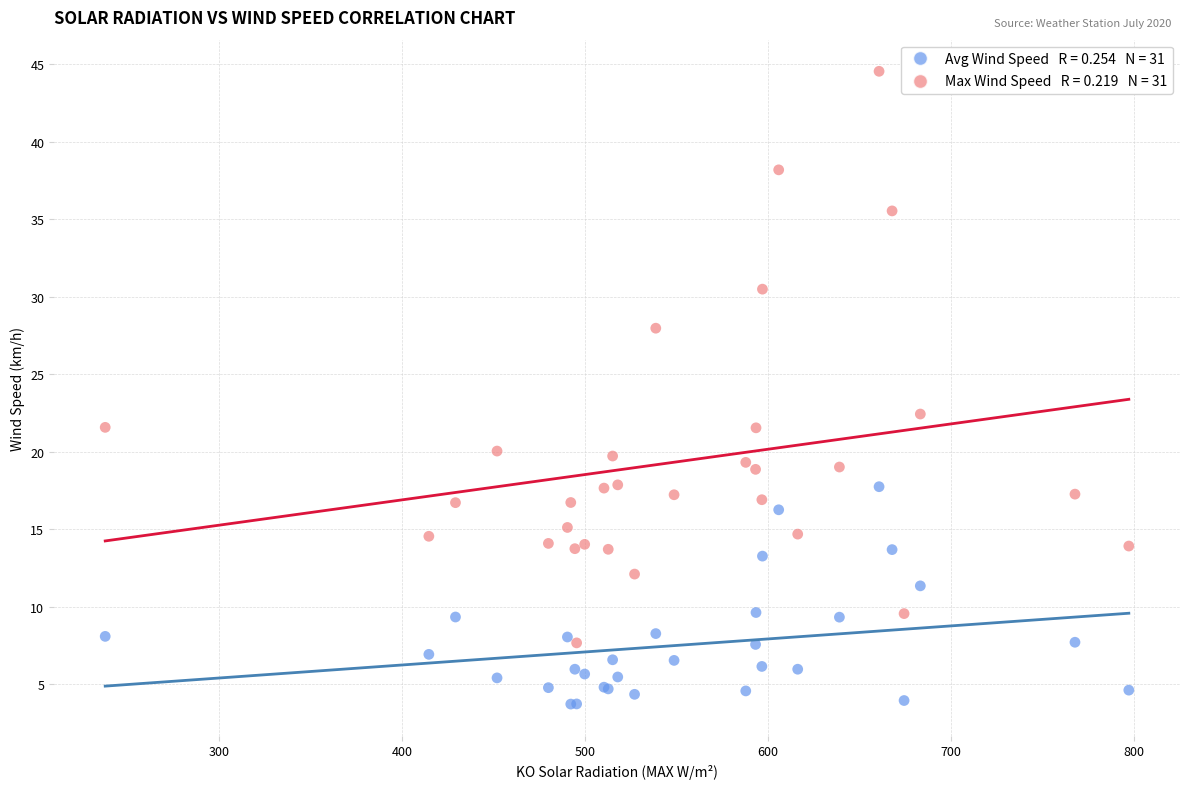

Across all series, what Y value is closest to 24?

22.4